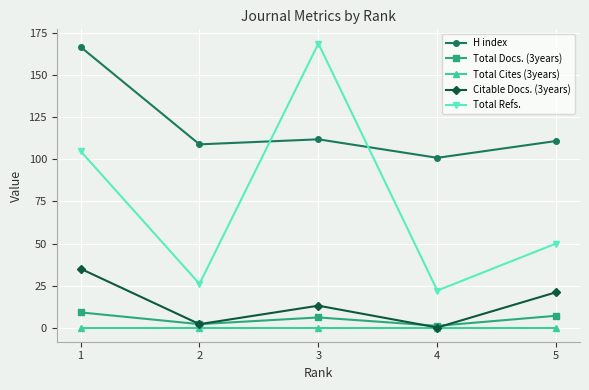

What is the spread (max minus min) of values at 5?

111